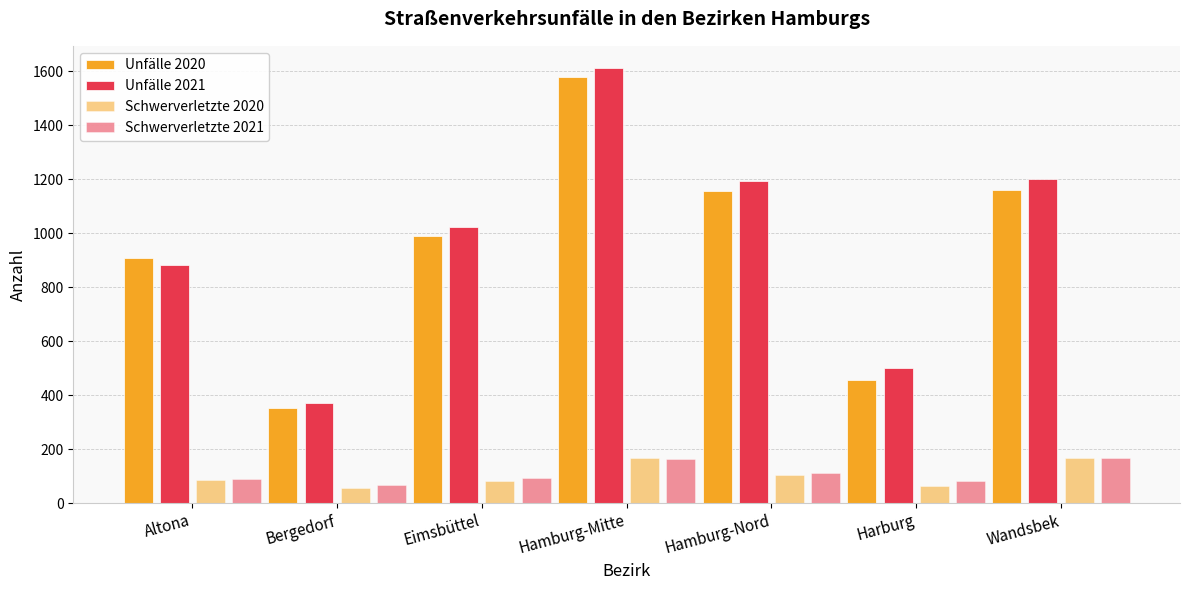

Is the value of Schwerverletzte 2020 at Hamburg-Mitte greater than the value of Schwerverletzte 2021 at Hamburg-Nord?

Yes